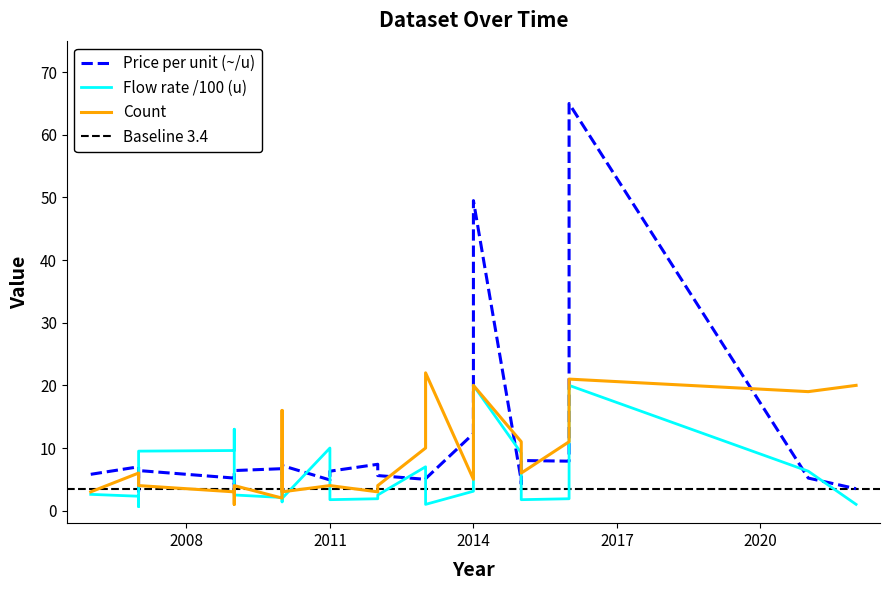

In Count, how many points are higher than both neighbors (excluding endpoints)?

6